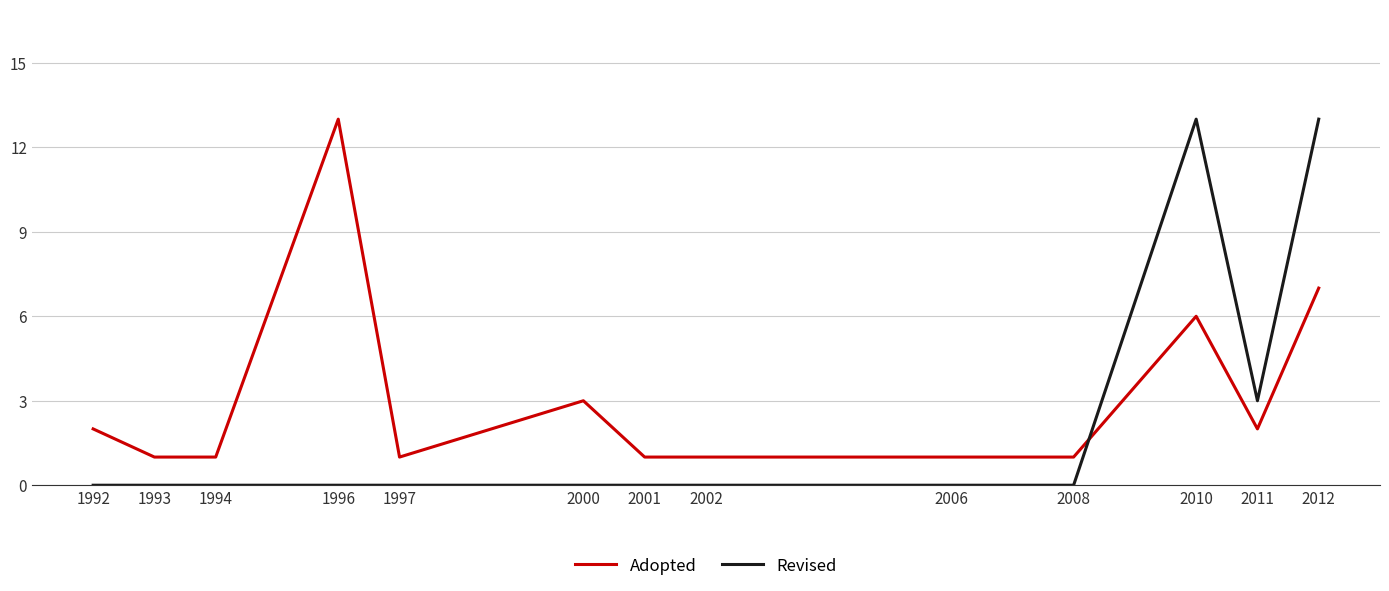

Does the chart have visible grid lines?

Yes